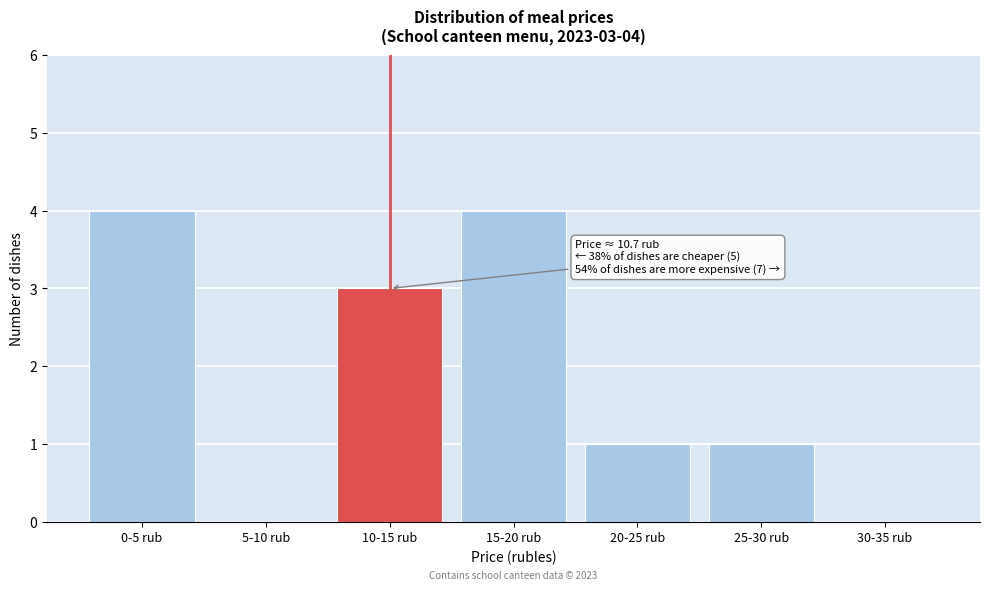

Reading left to right, list all the values displayed in this chart.

0-5 rub=4	5-10 rub=0	10-15 rub=3	15-20 rub=4	20-25 rub=1	25-30 rub=1	30-35 rub=0